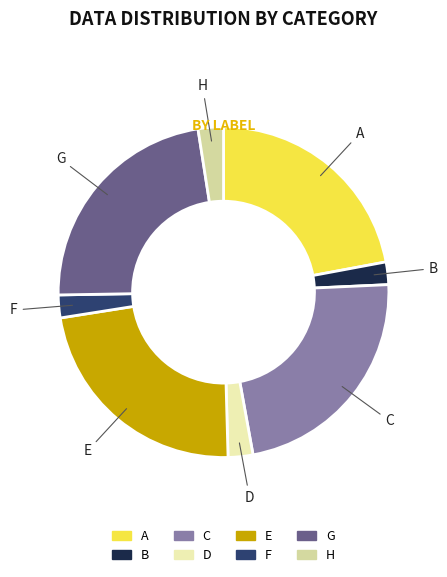

The A slice represents 22% of the pie. True or false?

True